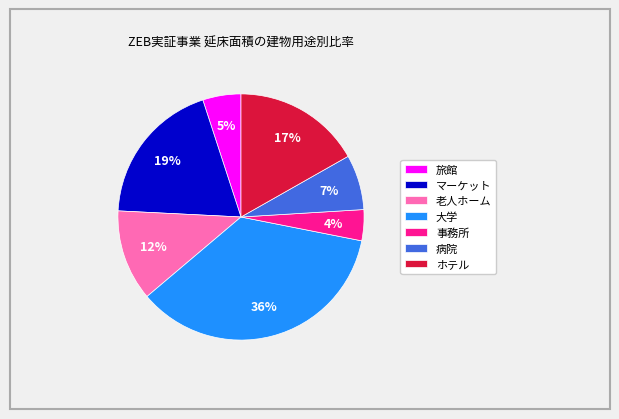

What percentage is the 事務所 slice, to the nearest percent?

4%